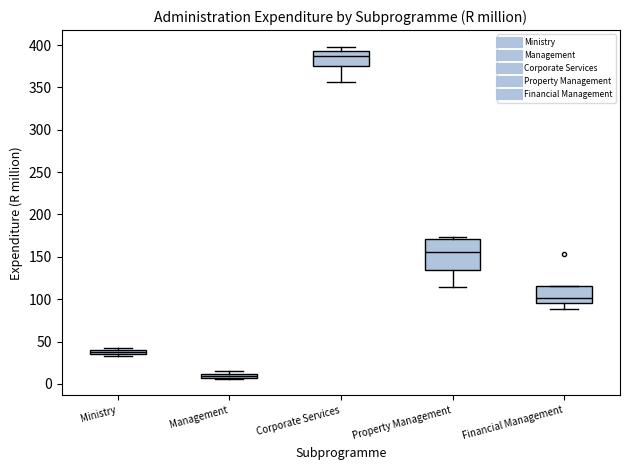

Comparing the boxes themselves (not the whiskers), which one is the tallest?

Property Management